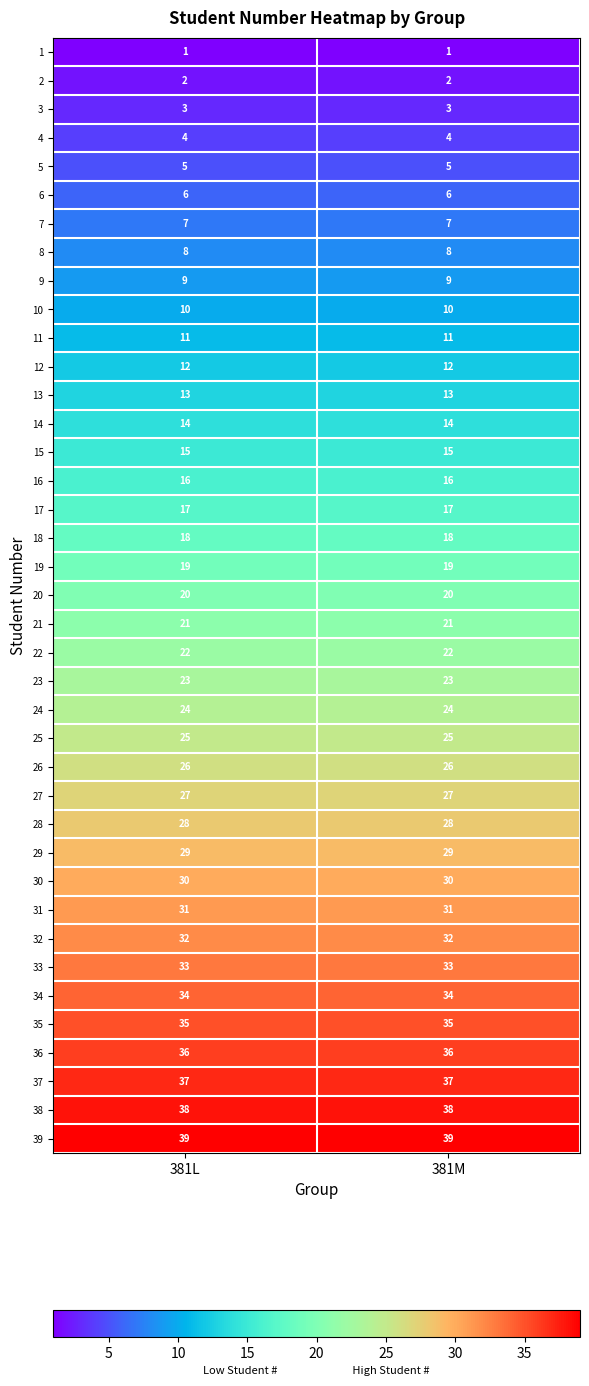

What is the maximum value shown in the chart?

39